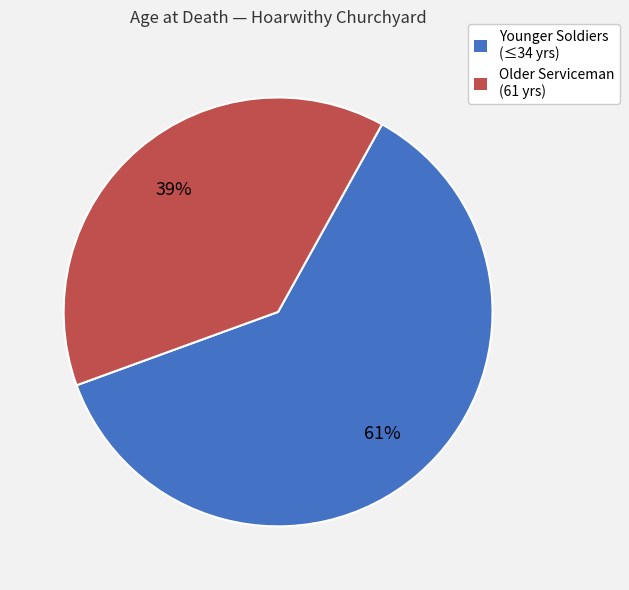

To the nearest percent, what percentage of the pie is Younger Soldiers (≤34 yrs)?

61%